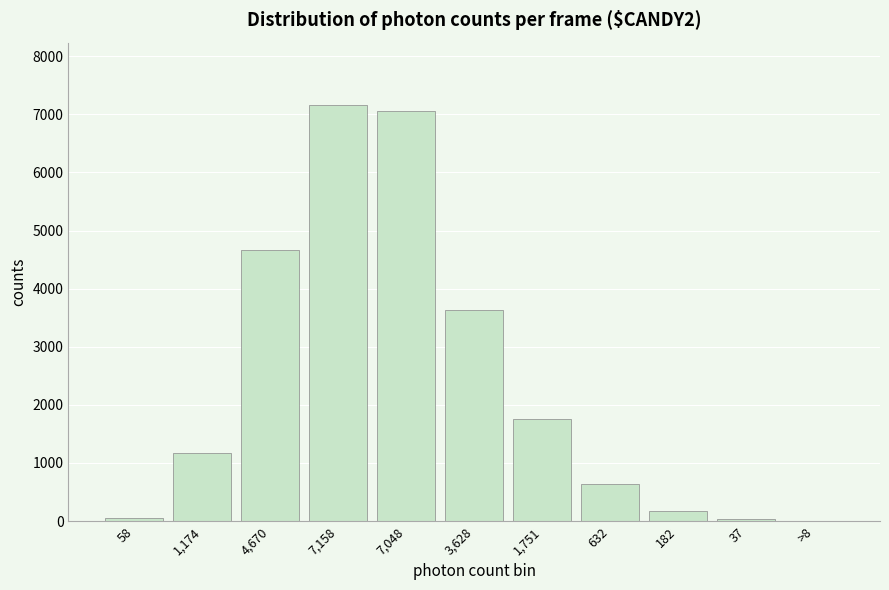

Which has a higher value, 7,048 or 4,670?

7,048